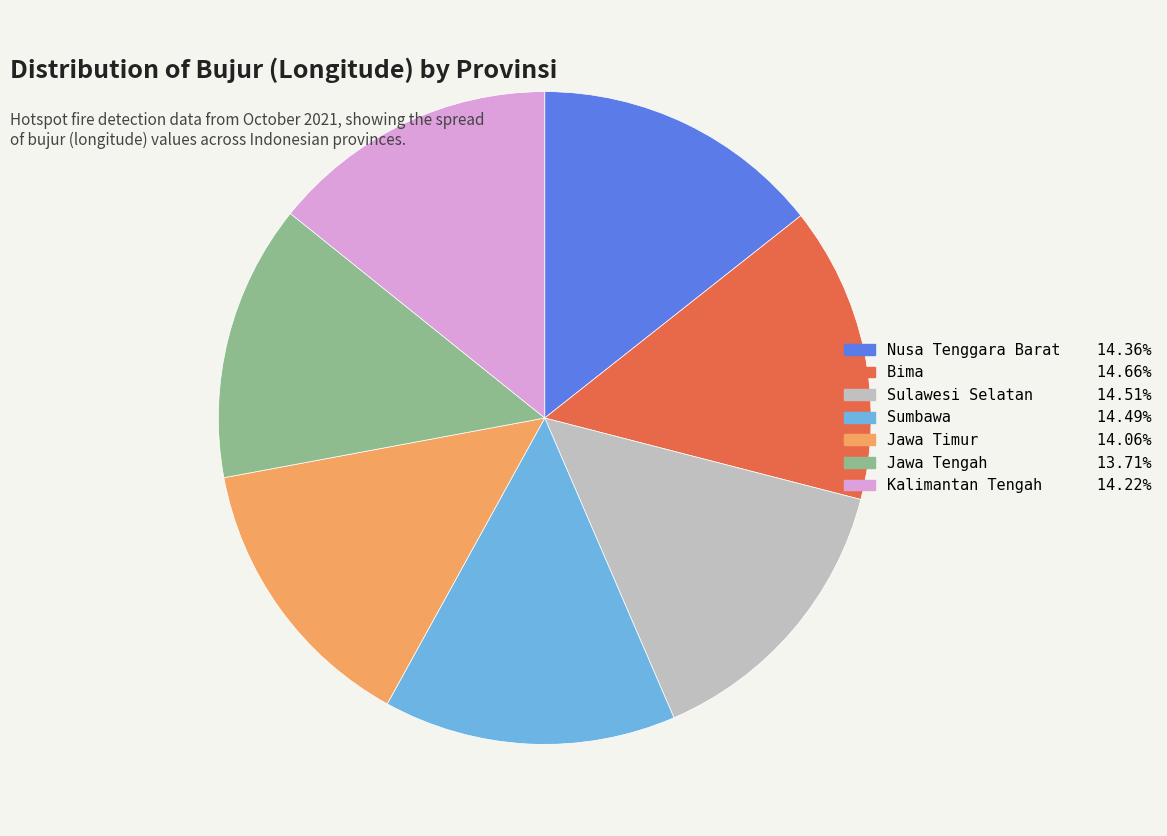

Do Sumbawa and Jawa Timur together represent more than half of the pie?

No